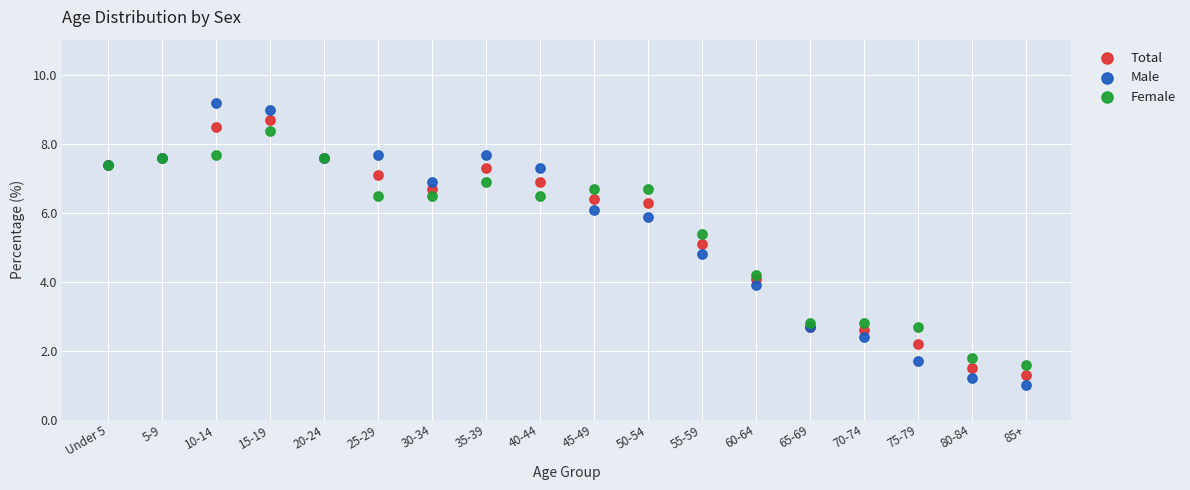

What are all the series names shown in the legend?

Total, Male, Female